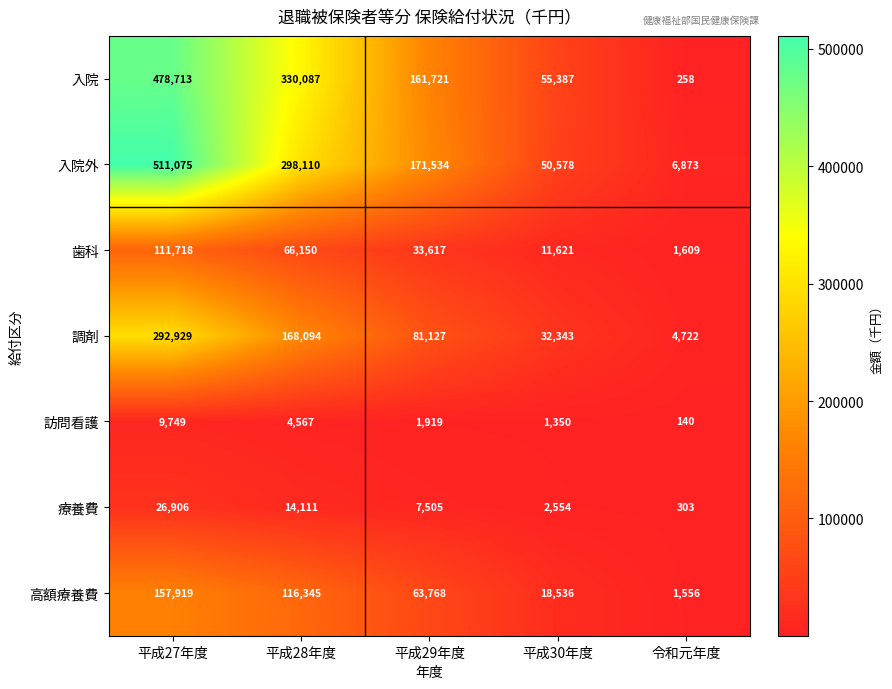

What is the average value of the 高額療養費 series?

71625